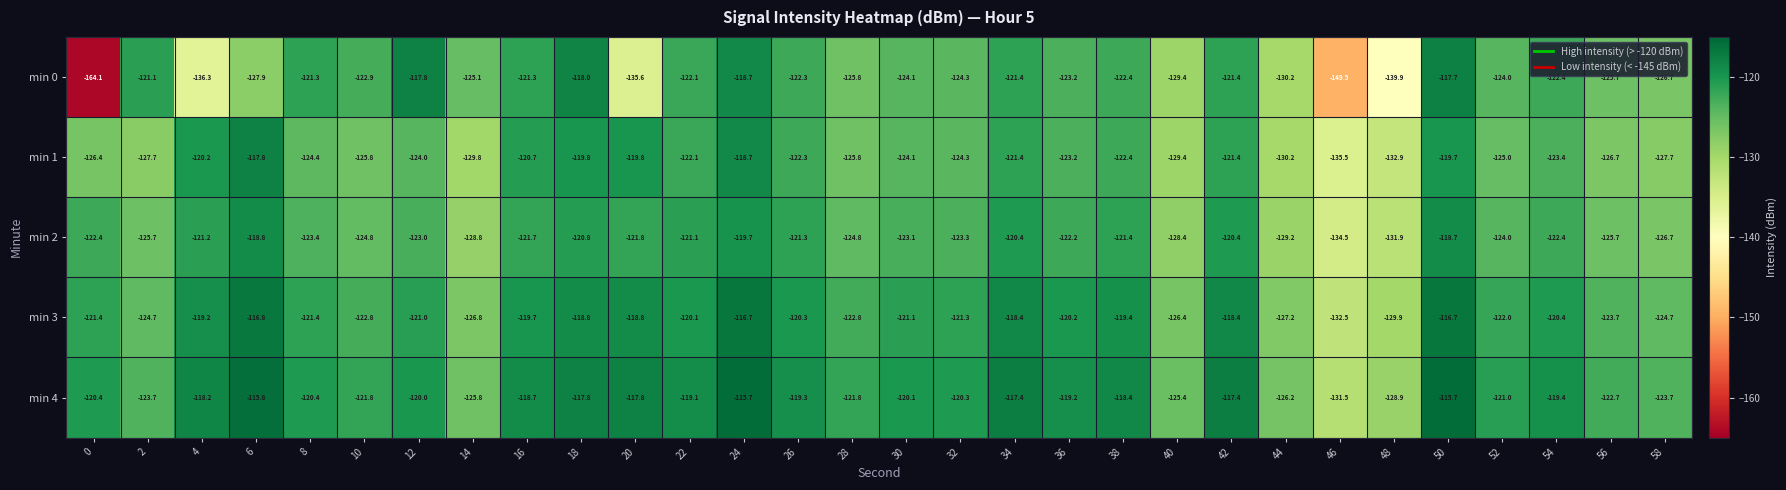

What is the spread (max minus min) of values at 48?

11.0